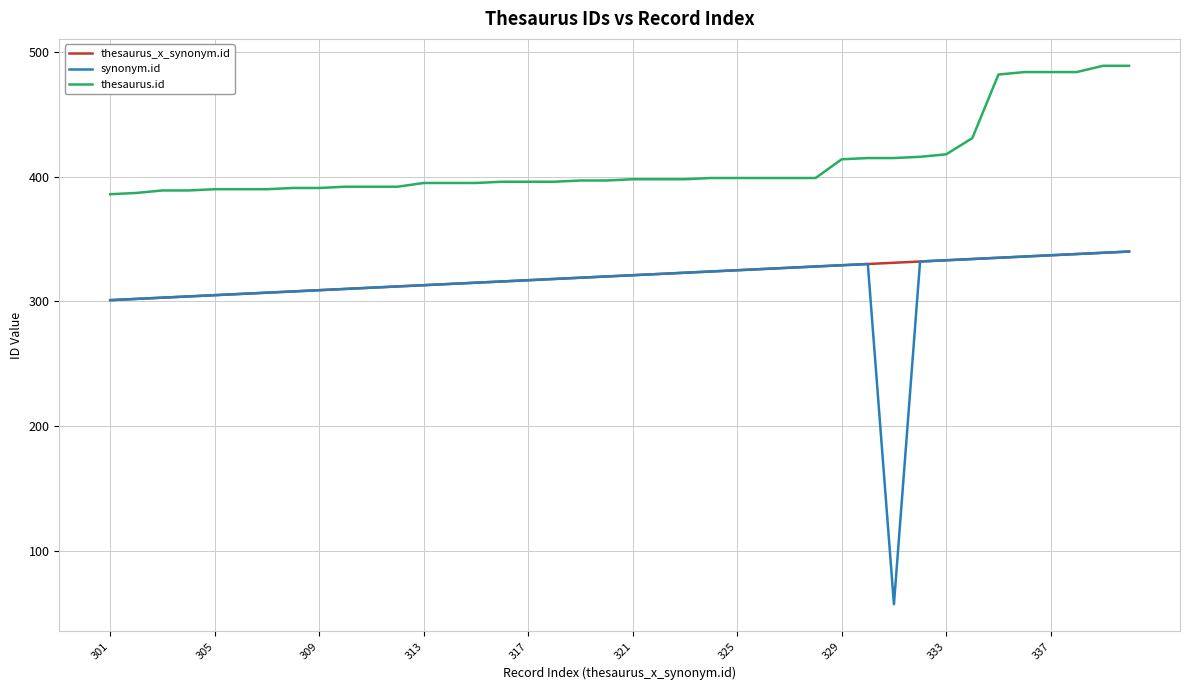

What is the highest value of the thesaurus.id series?

489